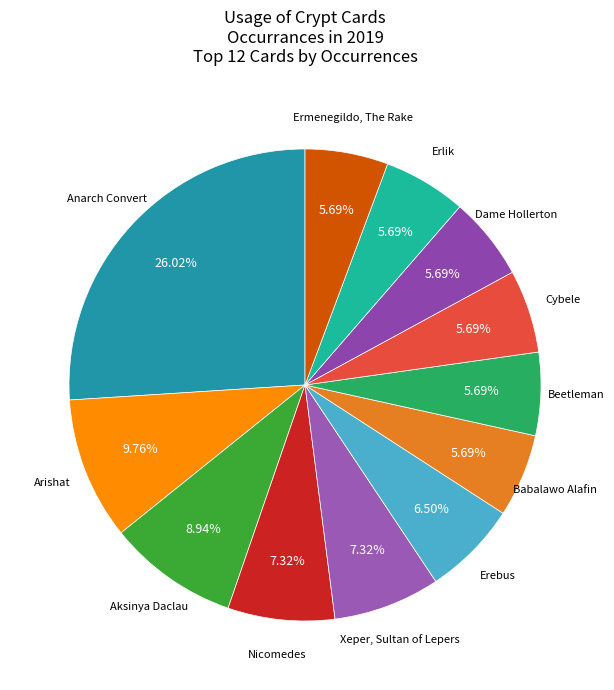

How many slices are in this pie chart?

12